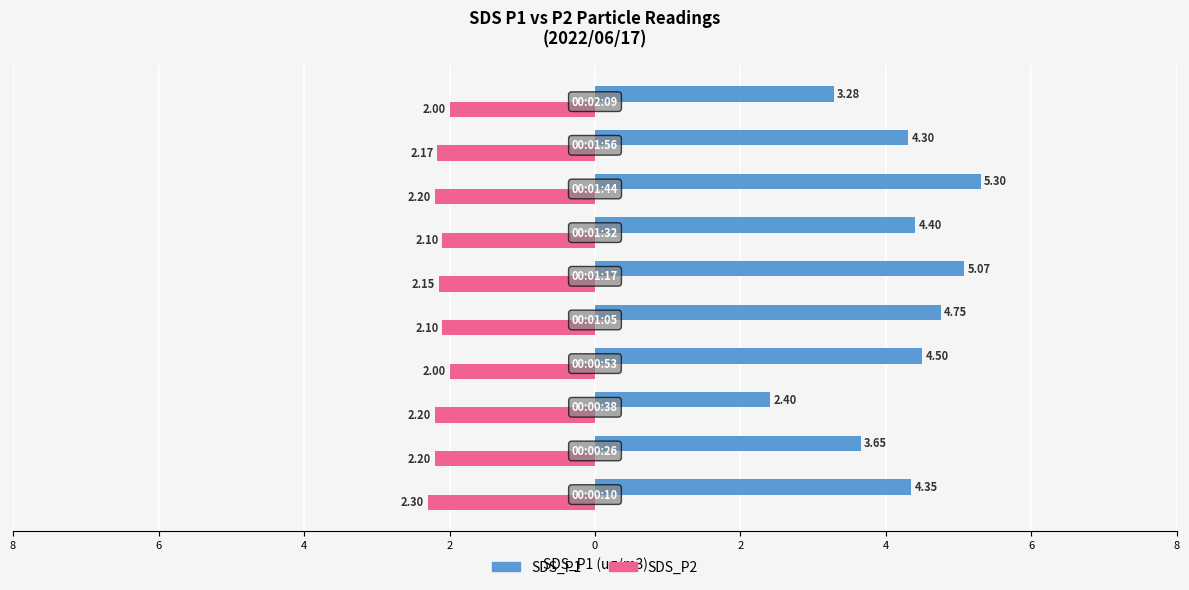

List the series in order of their overall mean, highest first.

SDS_P1, SDS_P2